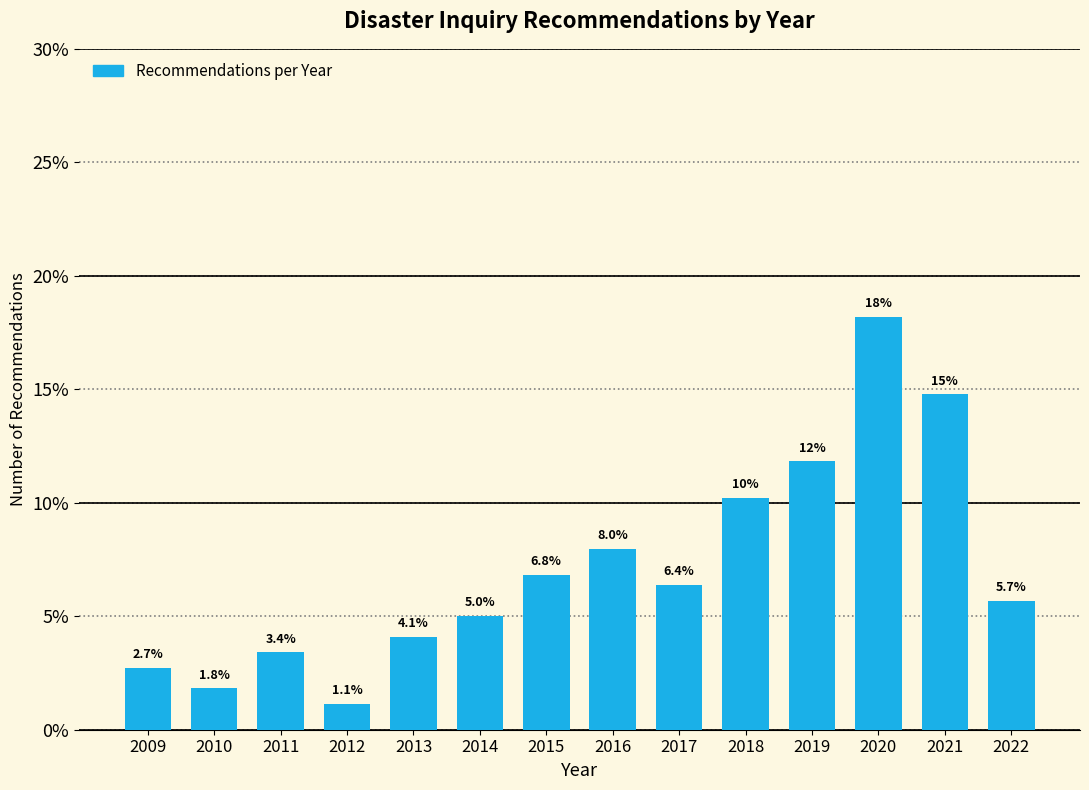

Reading left to right, what are all the values shown in this chart?

2009=2.7	2010=1.8	2011=3.4	2012=1.1	2013=4.1	2014=5.0	2015=6.8	2016=8.0	2017=6.4	2018=10.2	2019=11.8	2020=18.2	2021=14.8	2022=5.7